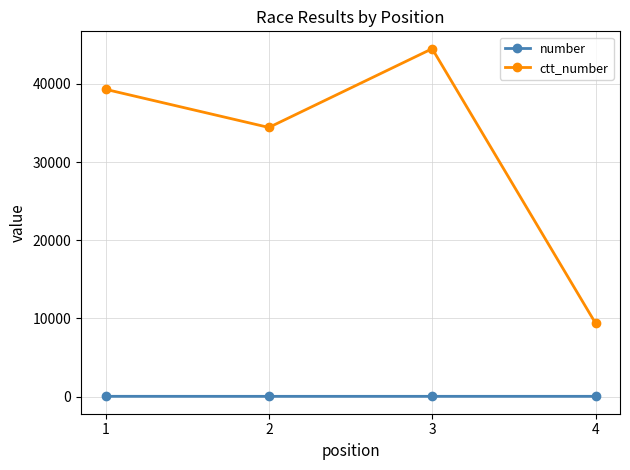

The ctt_number series shows 56009 at 2. True or false?

False